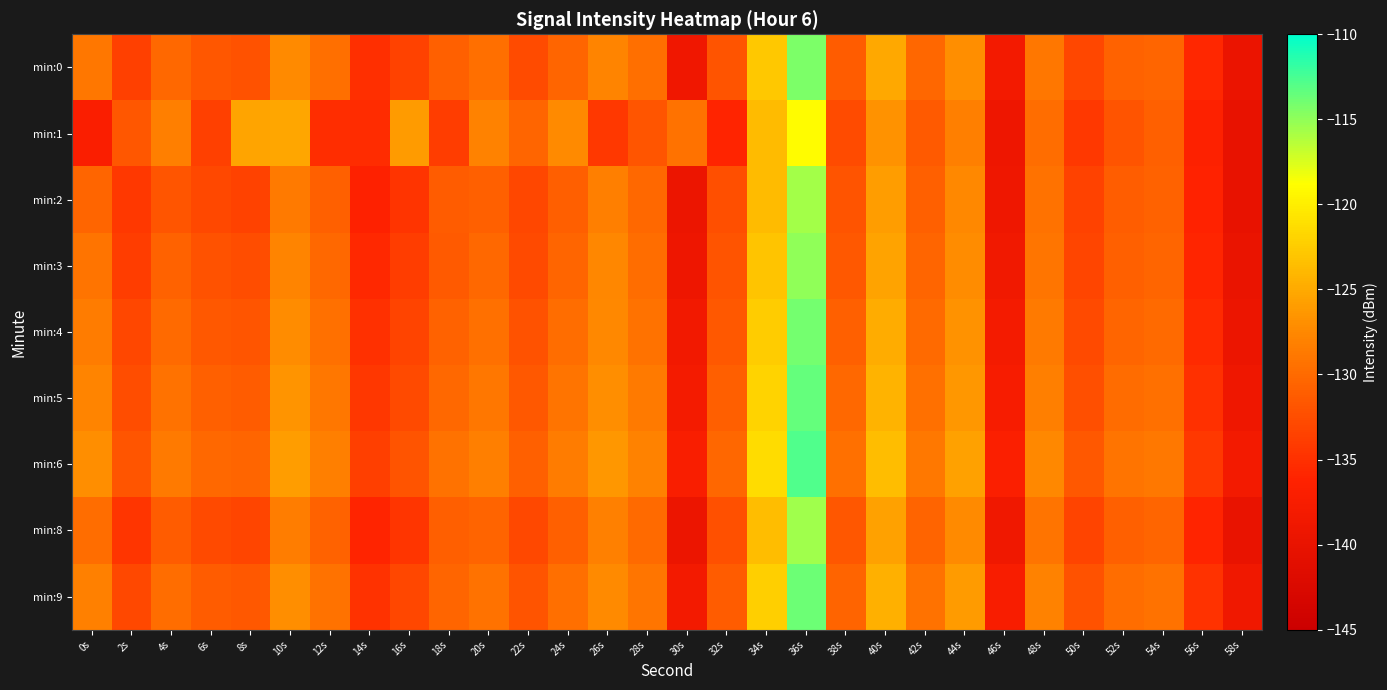

Which series changed the most between 16s and 54s?

min:1